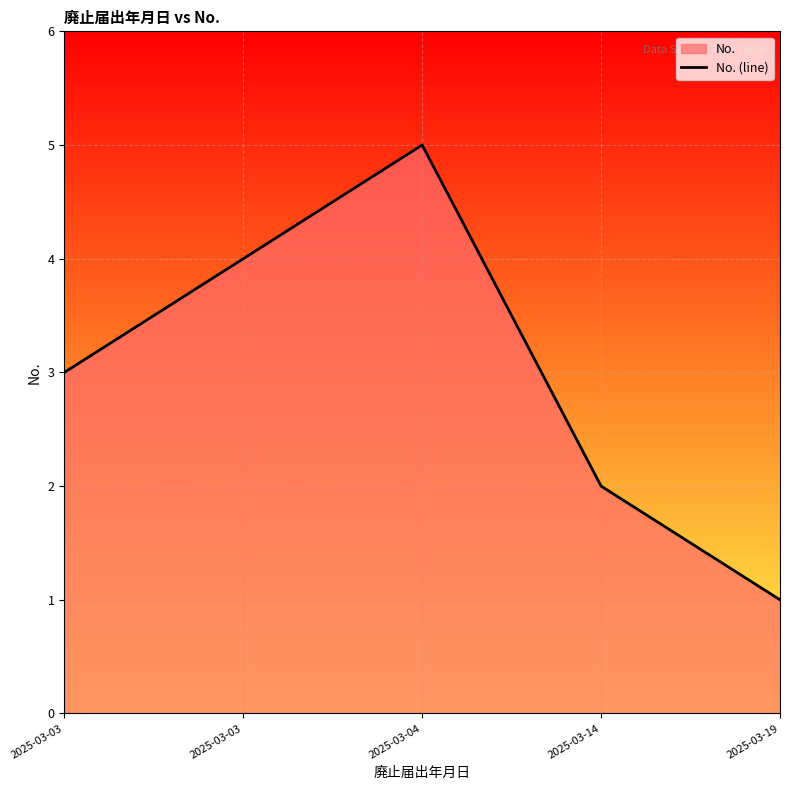

Which has a higher value, 2025-03-03 or 2025-03-14?

2025-03-03